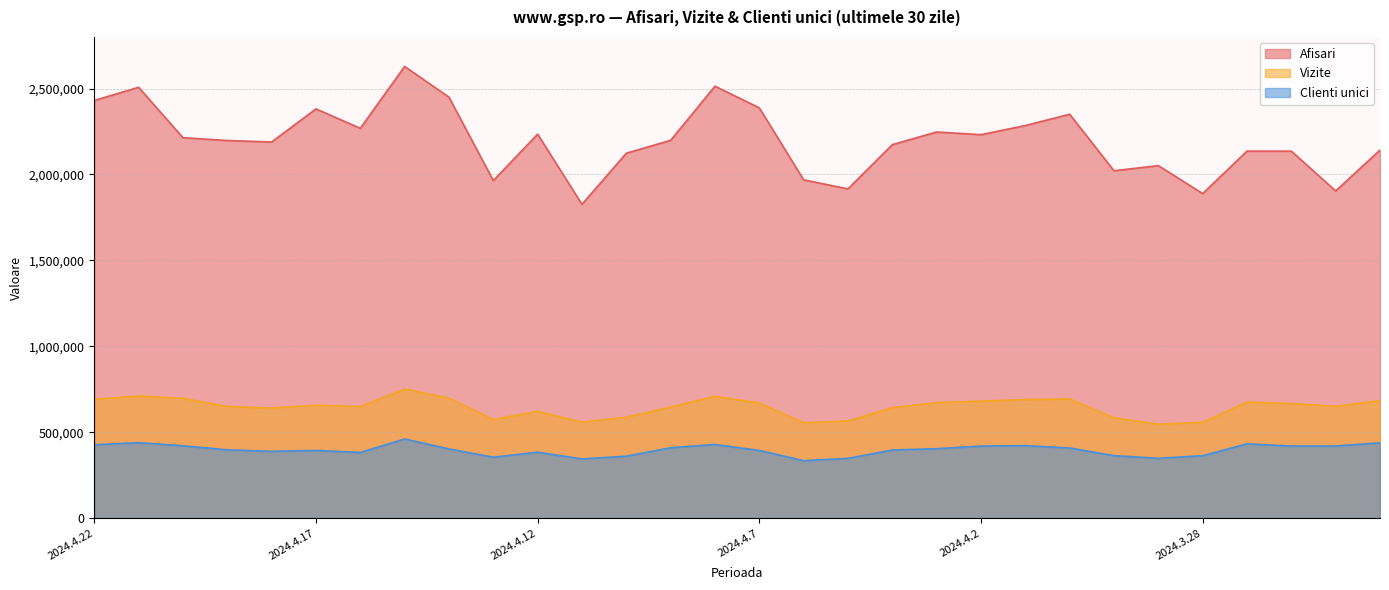

What is the total value across all series at 2024.4.17?

3432030